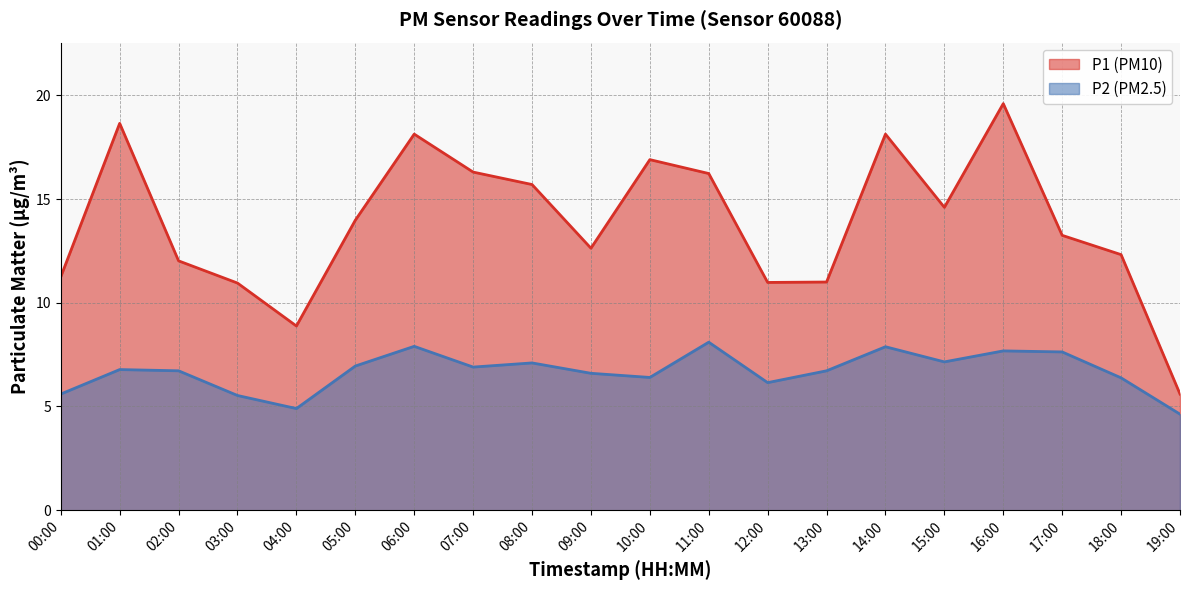

What is the greatest value displayed?

19.6